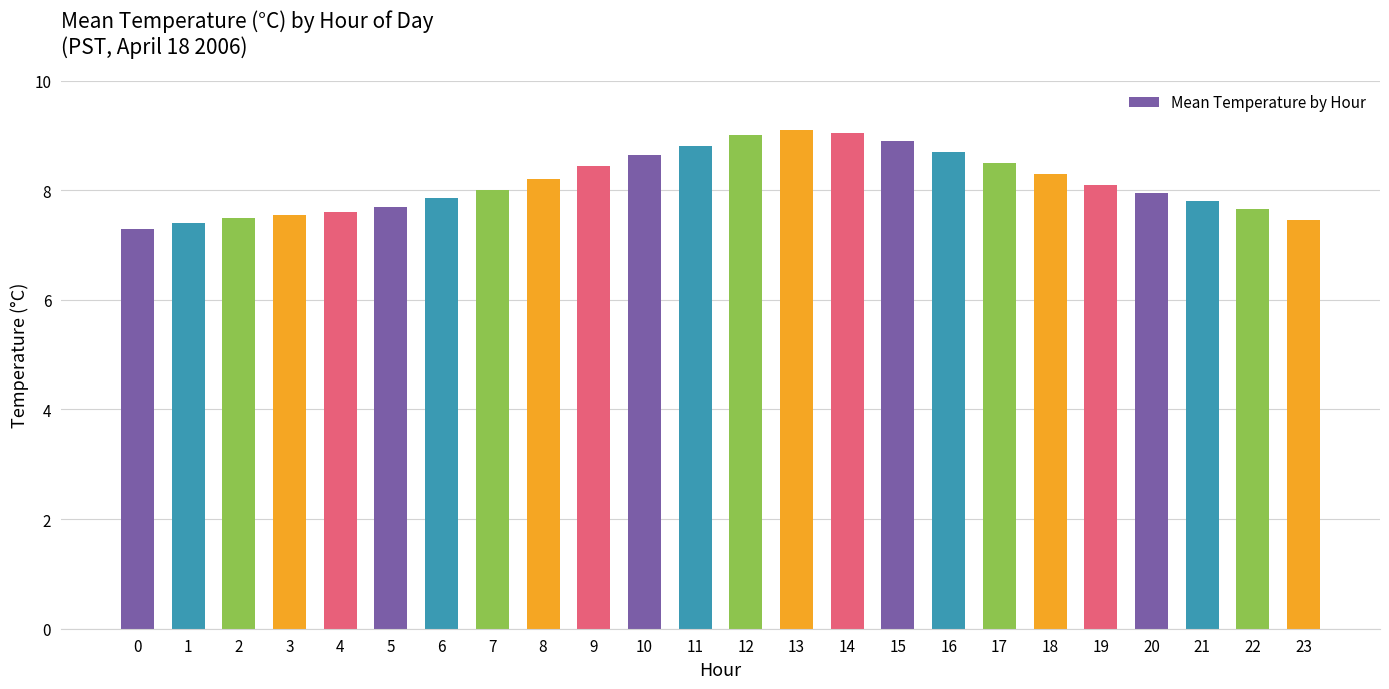

True or false: the data shows 7.8 at 21.

True